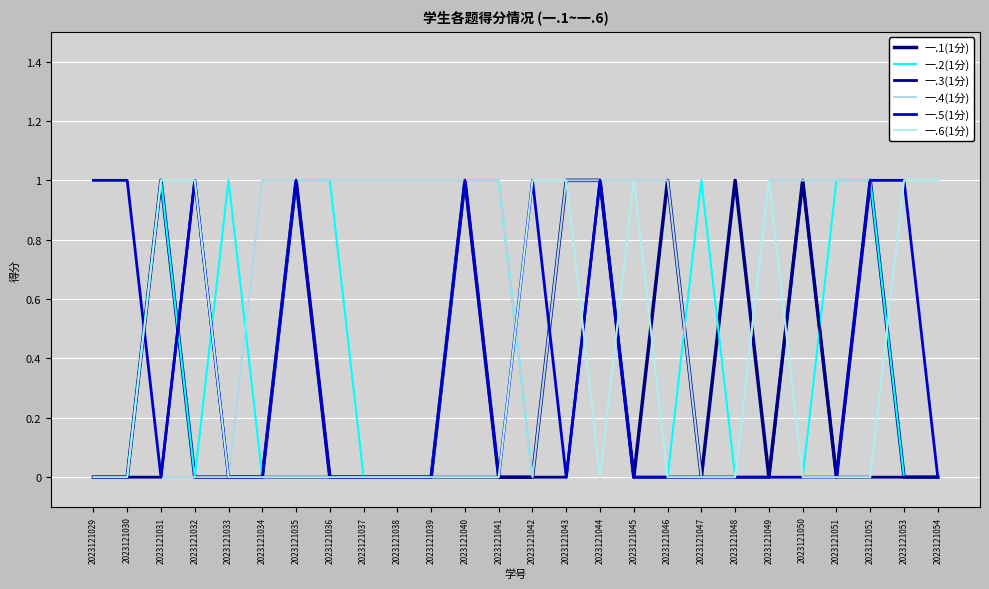

Which series has the widest spread of values?

一.1(1分)